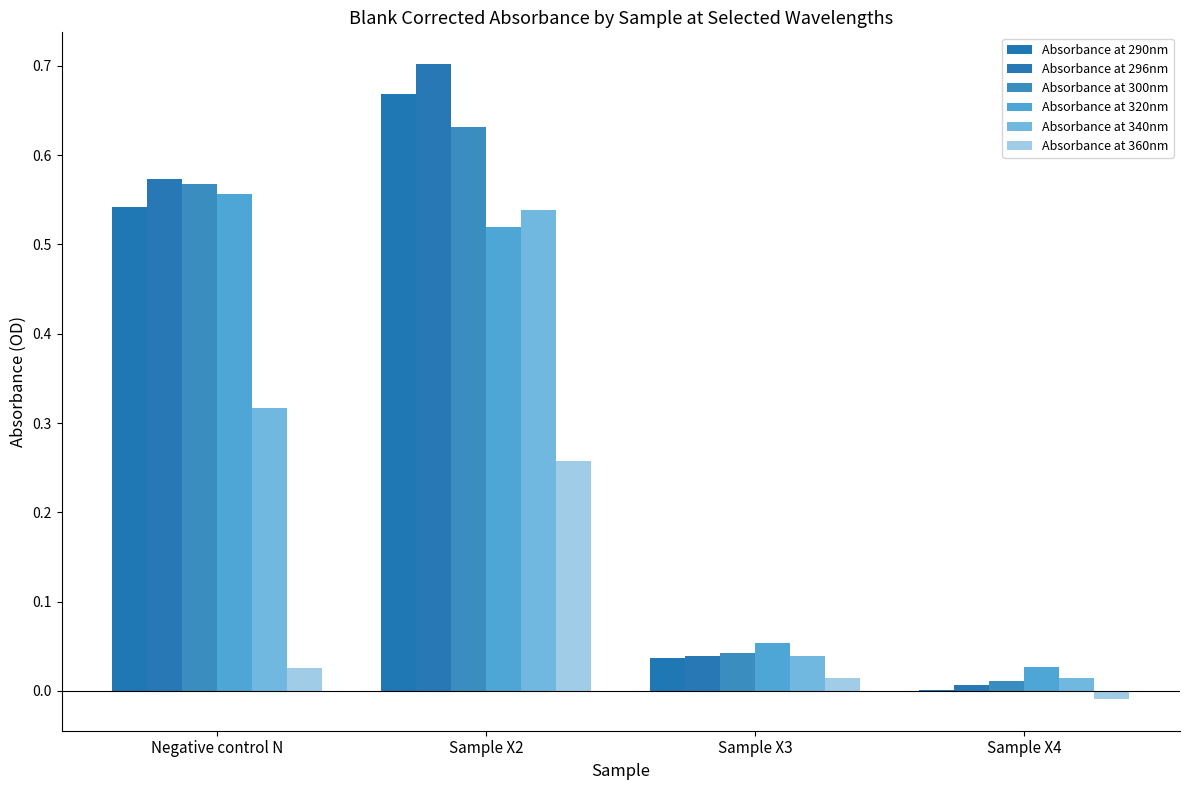

Are the bars horizontal?

No